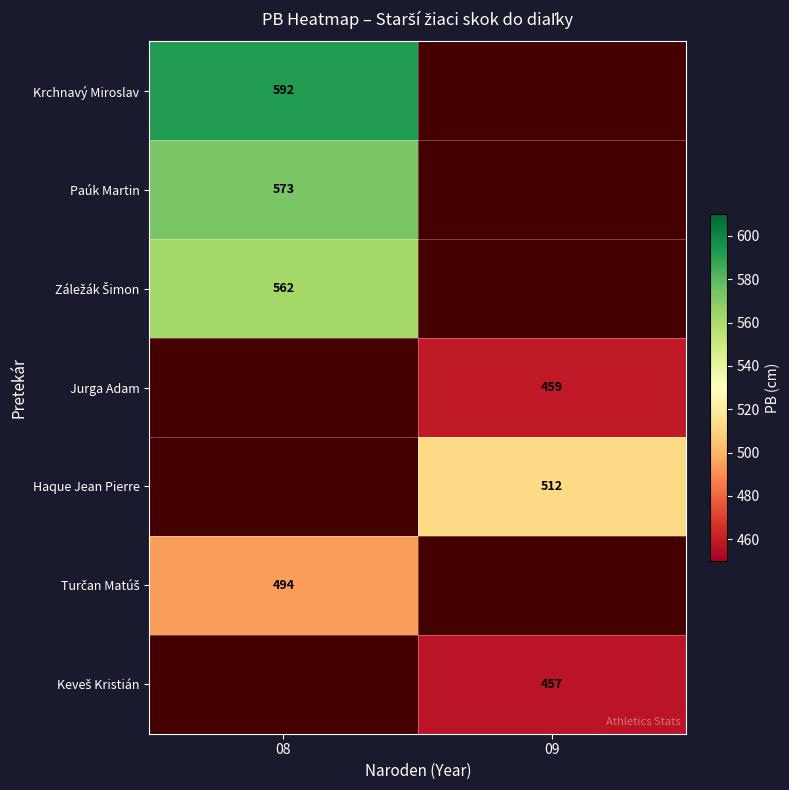

How many distinct data groups are displayed?

7